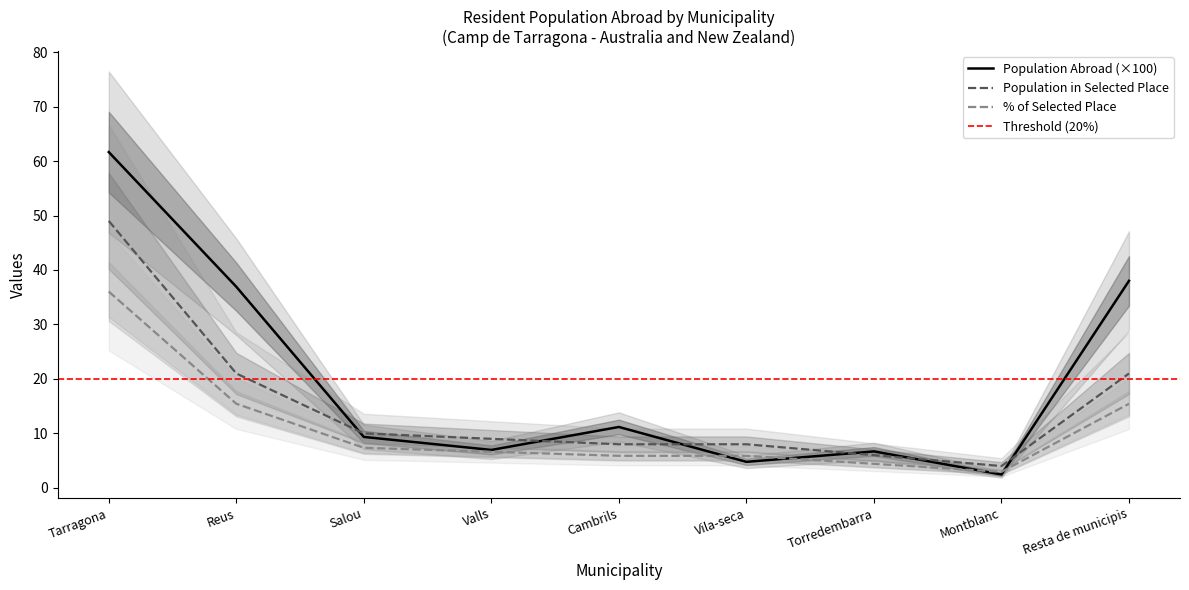

Where is the first local maximum for Population residing abroad?

Cambrils